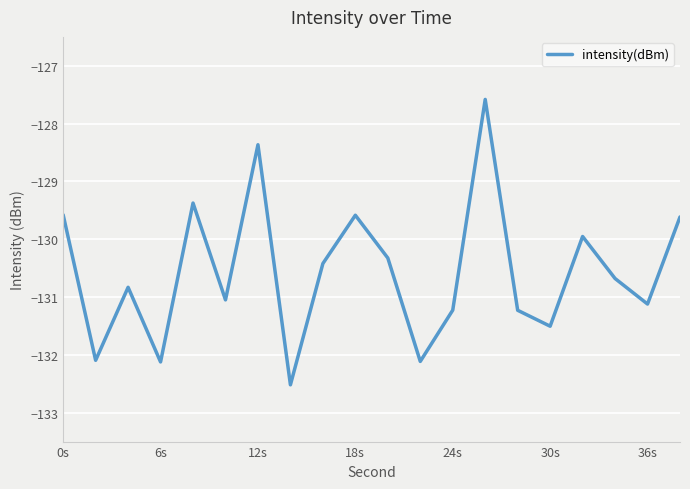

What is the difference between the maximum and minimum values?

4.9